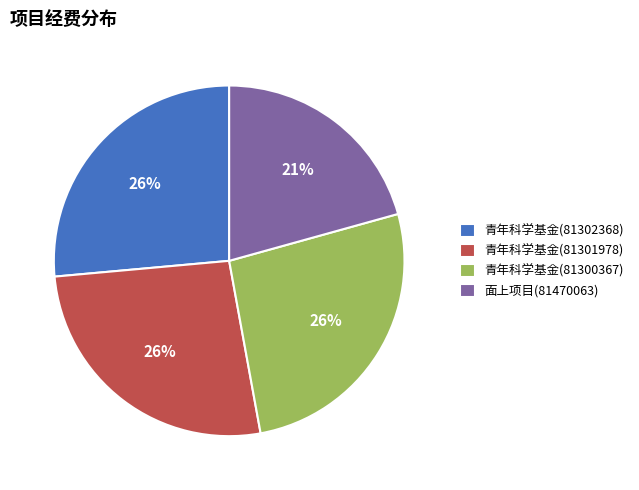

Which category has the smallest portion of the pie?

面上项目(81470063)